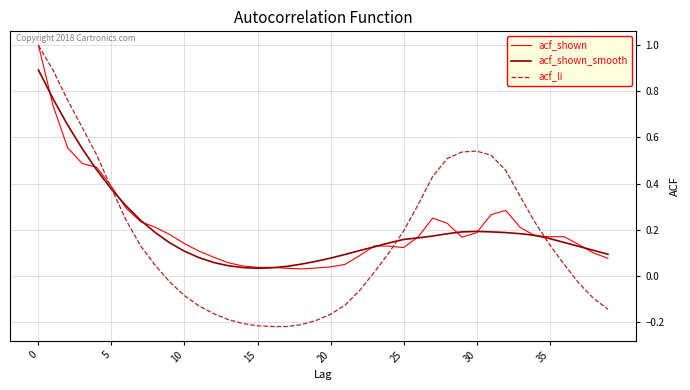

What is the highest value of the acf_shown series?

1.0